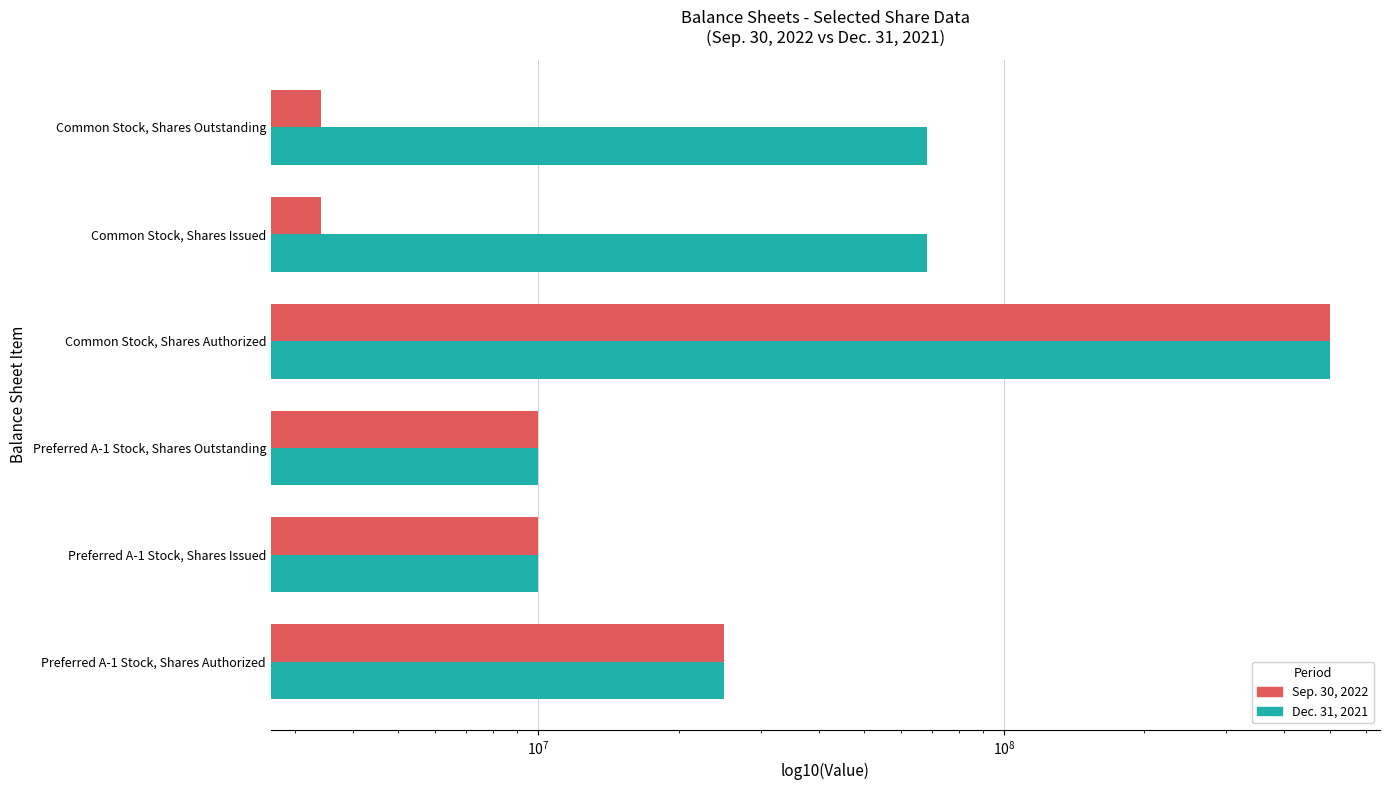

What is the approximate value of Dec. 31, 2021 at Preferred A-1 Stock, Shares Outstanding, to the nearest 10?

10000000